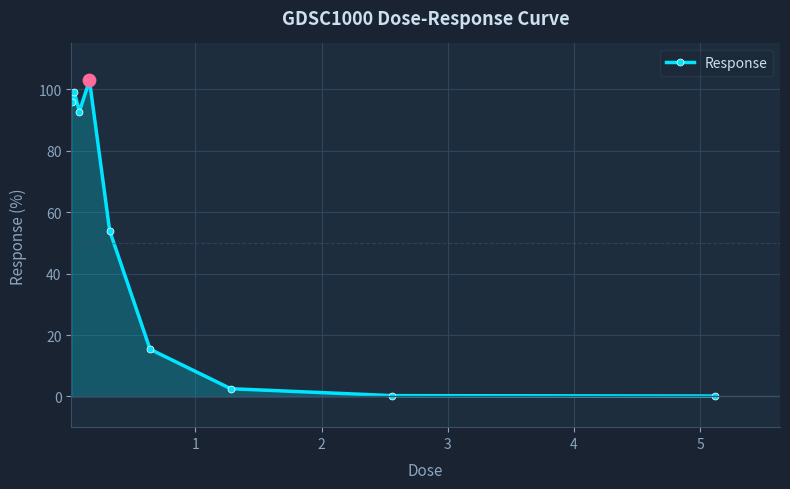

What is the average value?

51.5